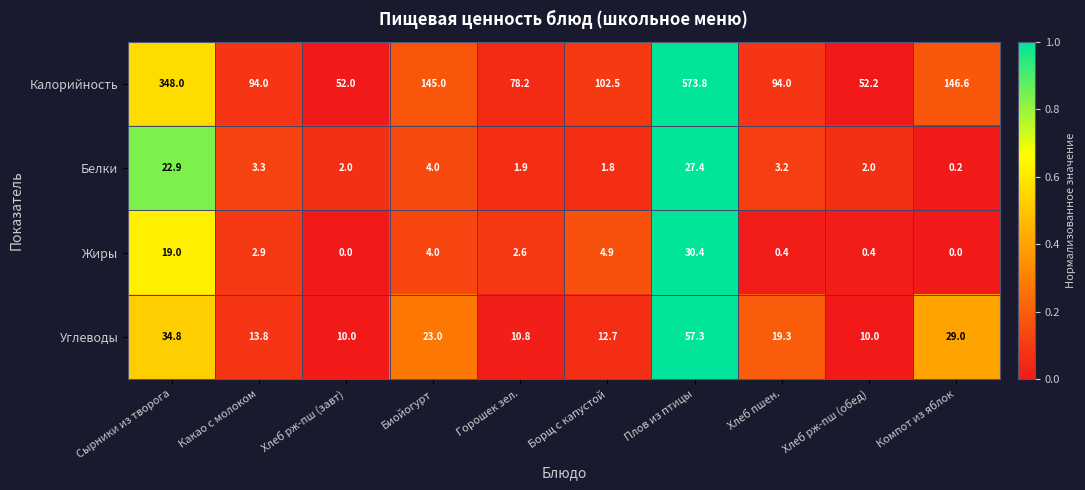

Where does the Белки series first go above 3?

Сырники из творога